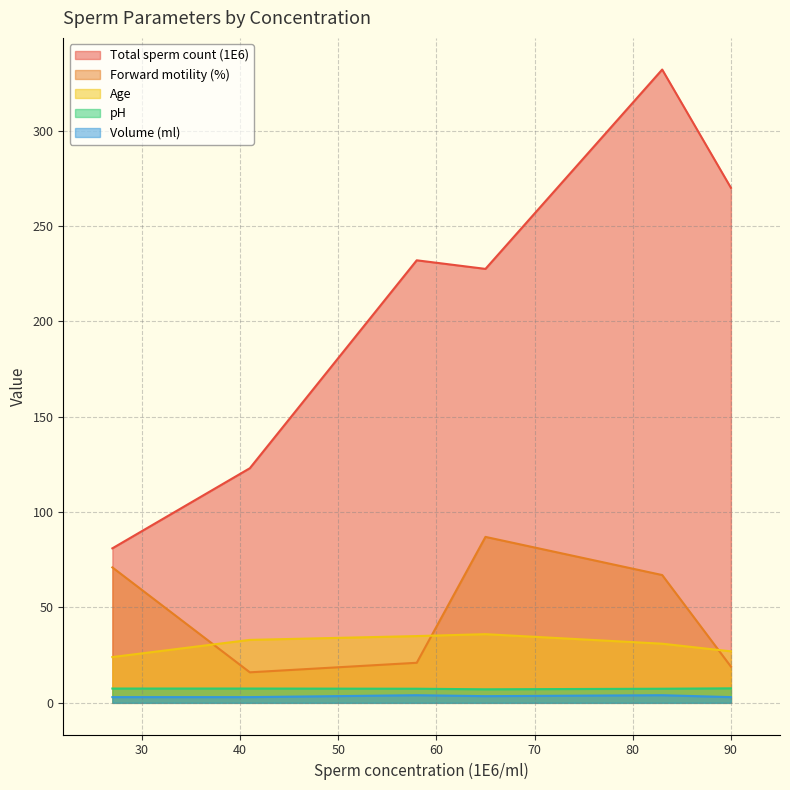

Does the chart display data point markers on the line(s)?

No